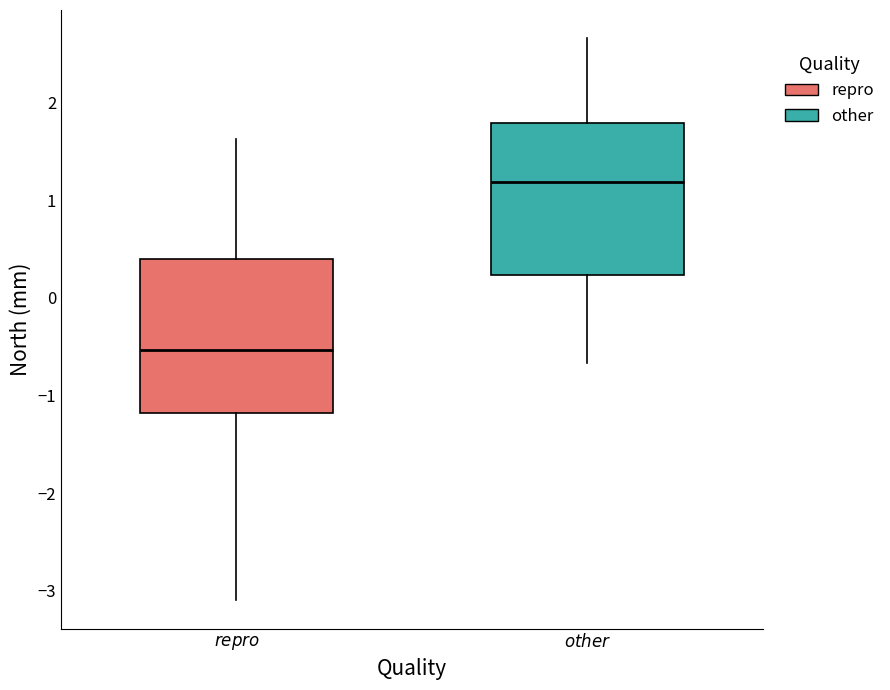

Reading left to right, transcribe this box plot: for each box, give where its median line is, the range the box spans, and where its two whiskers end, as read against the y-axis. The values are not printed on the chart, so give them approximately, as read against the axis.

$\it{repro}$: median -0.5, box -1.2 to 0.4, whiskers -3.1 to 1.6
$\it{other}$: median 1.2, box 0.2 to 1.8, whiskers -0.7 to 2.7